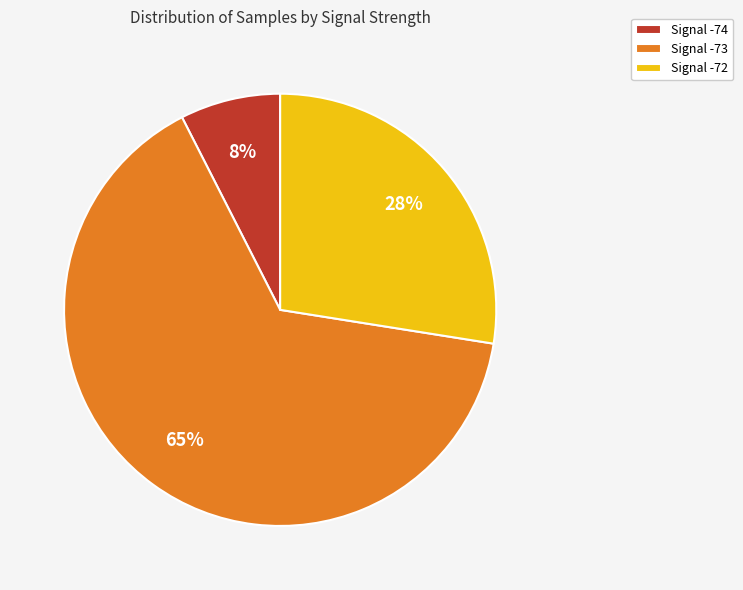

Does any single category account for the majority?

Yes